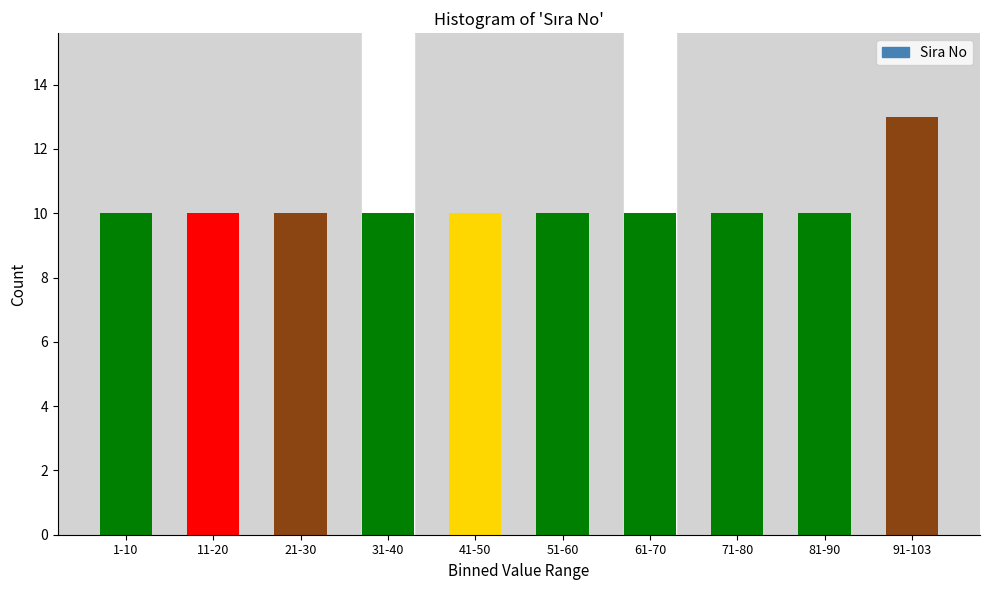

Reading left to right, transcribe all the data shown in this chart.

10	10	10	10	10	10	10	10	10	13